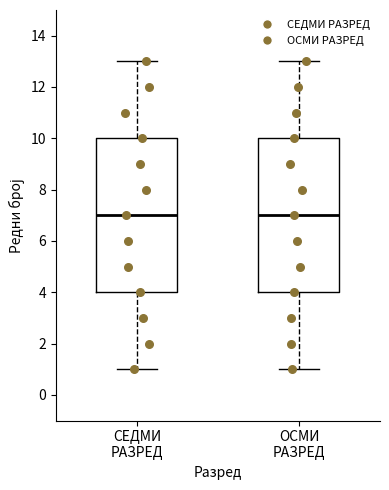

Reading left to right, transcribe this box plot: for each box, give where its median line is, the range the box spans, and where its two whiskers end, as read against the y-axis. The values are not printed on the chart, so give them approximately, as read against the axis.

СЕДМИ РАЗРЕД: median 7, box 4 to 10, whiskers 1 to 13
ОСМИ РАЗРЕД: median 7, box 4 to 10, whiskers 1 to 13